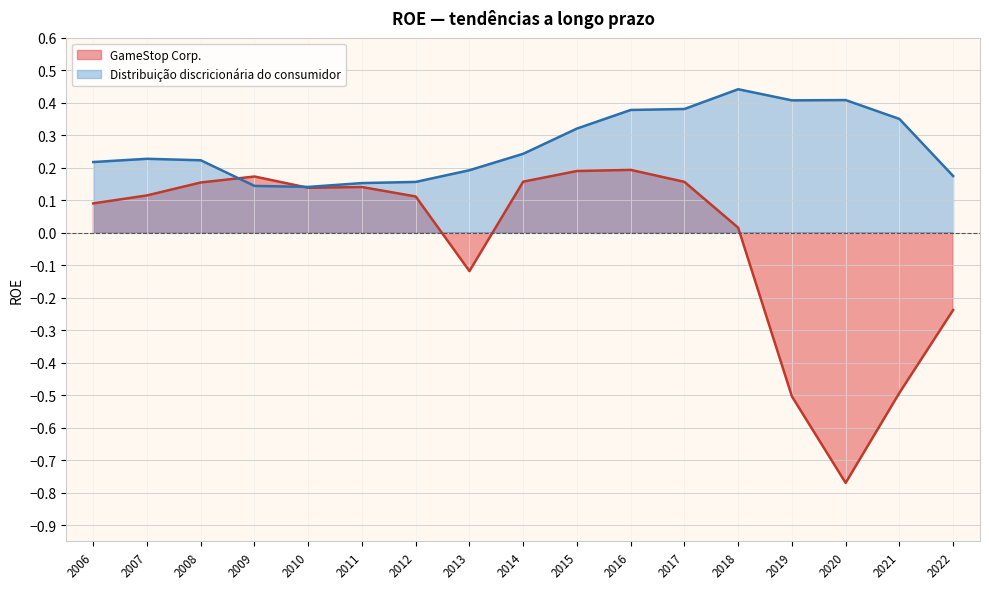

At which label does Distribuição discricionária do consumidor reach its peak?

2018